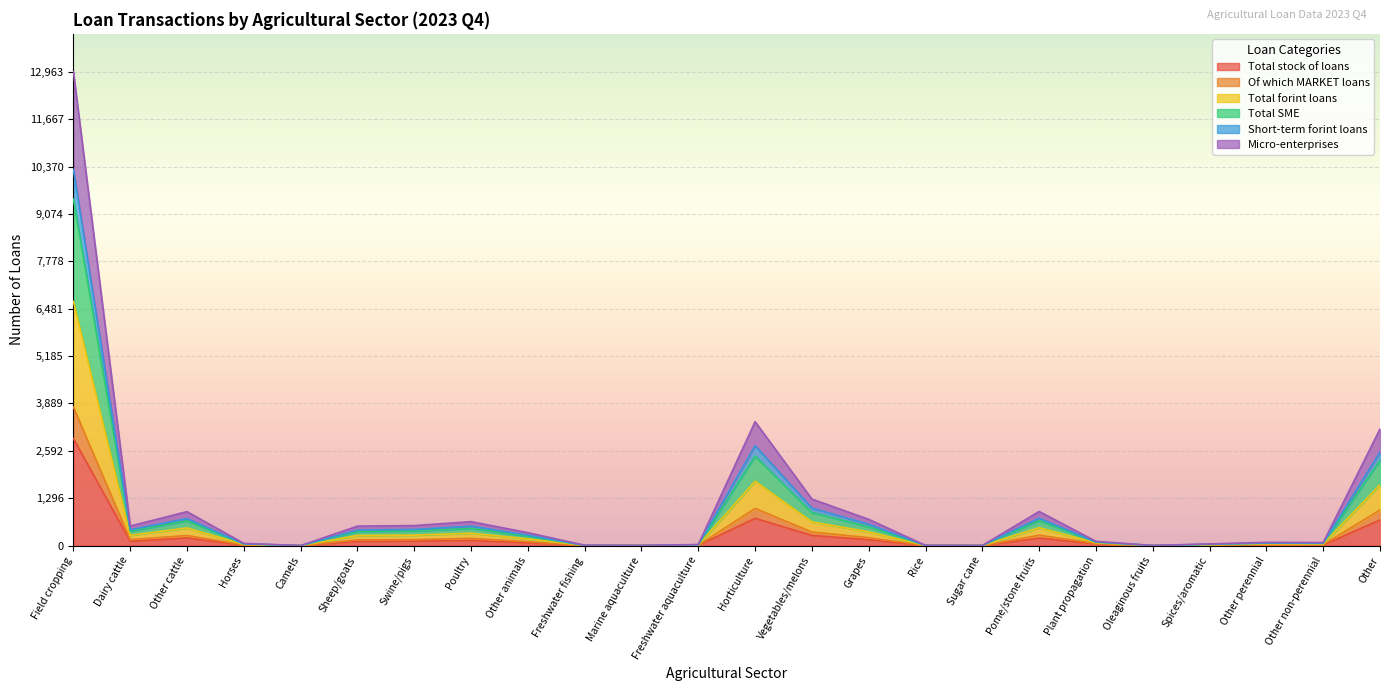

At which label does Total stock of loans reach its peak?

Field cropping